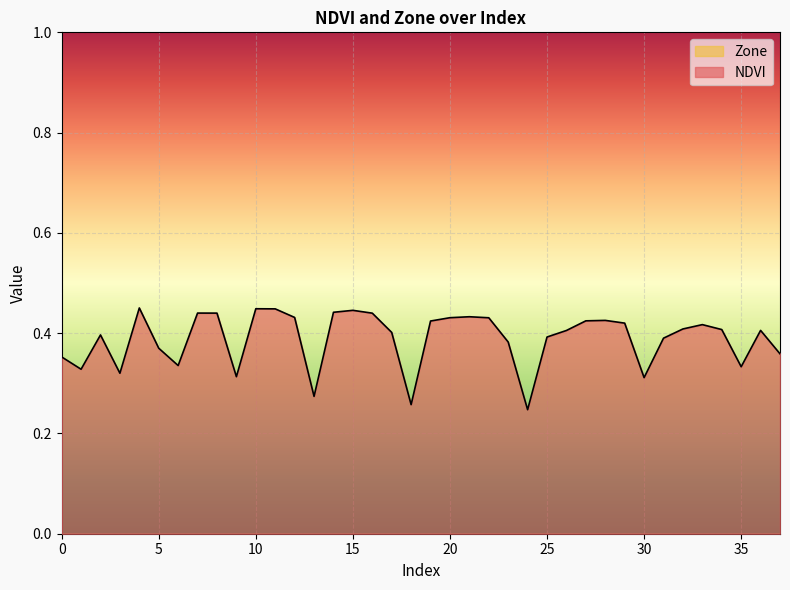

What is the value of the 11th point from the left?

0.4